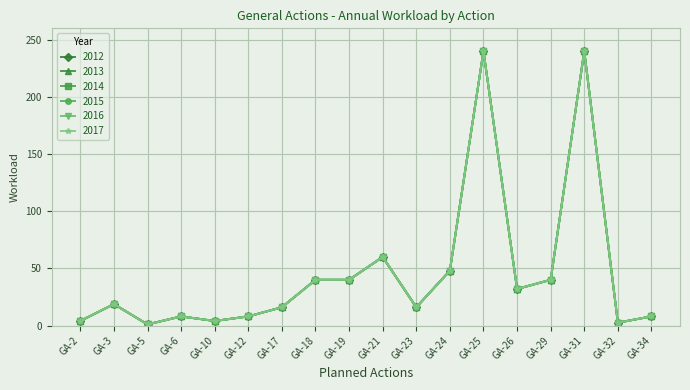

Does the chart have visible grid lines?

Yes